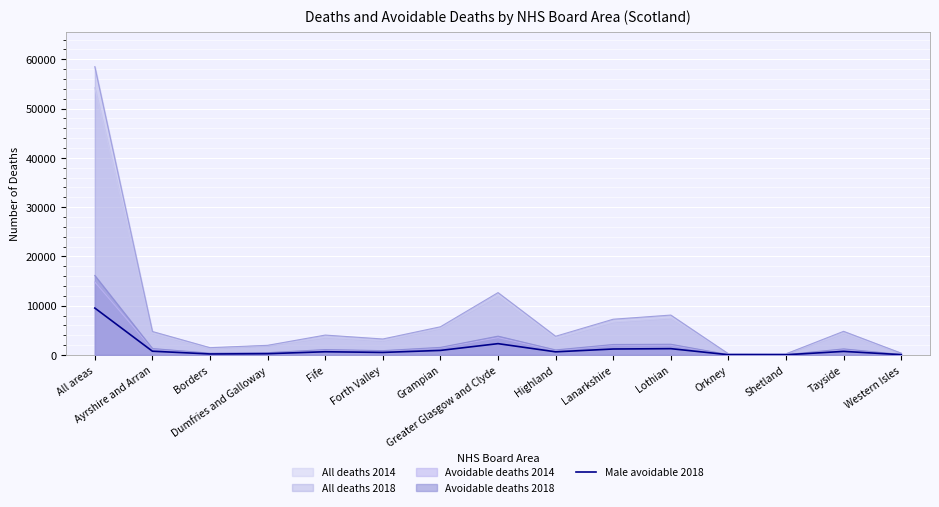

The value at All areas is 9513. True or false?

True